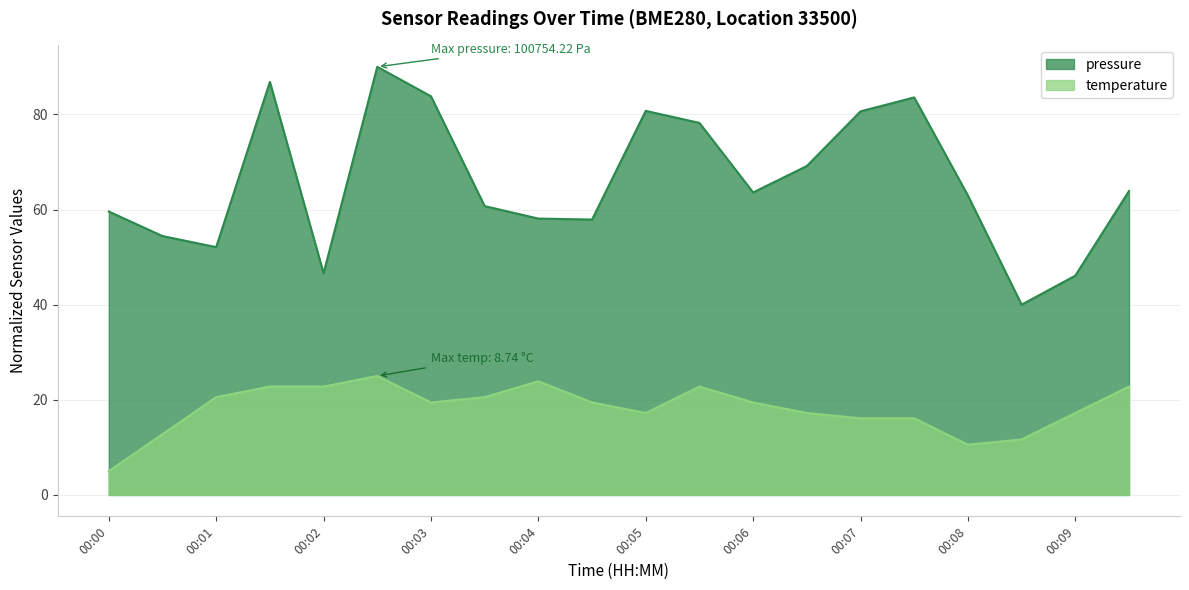

What are all the series names shown in the legend?

pressure, temperature